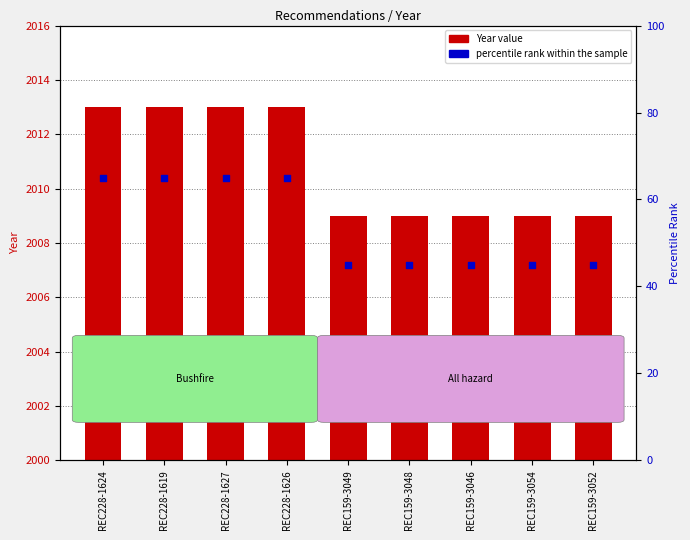

Is the value of percentile rank within the sample at REC159-3049 greater than the value of Year at REC159-3049?

No